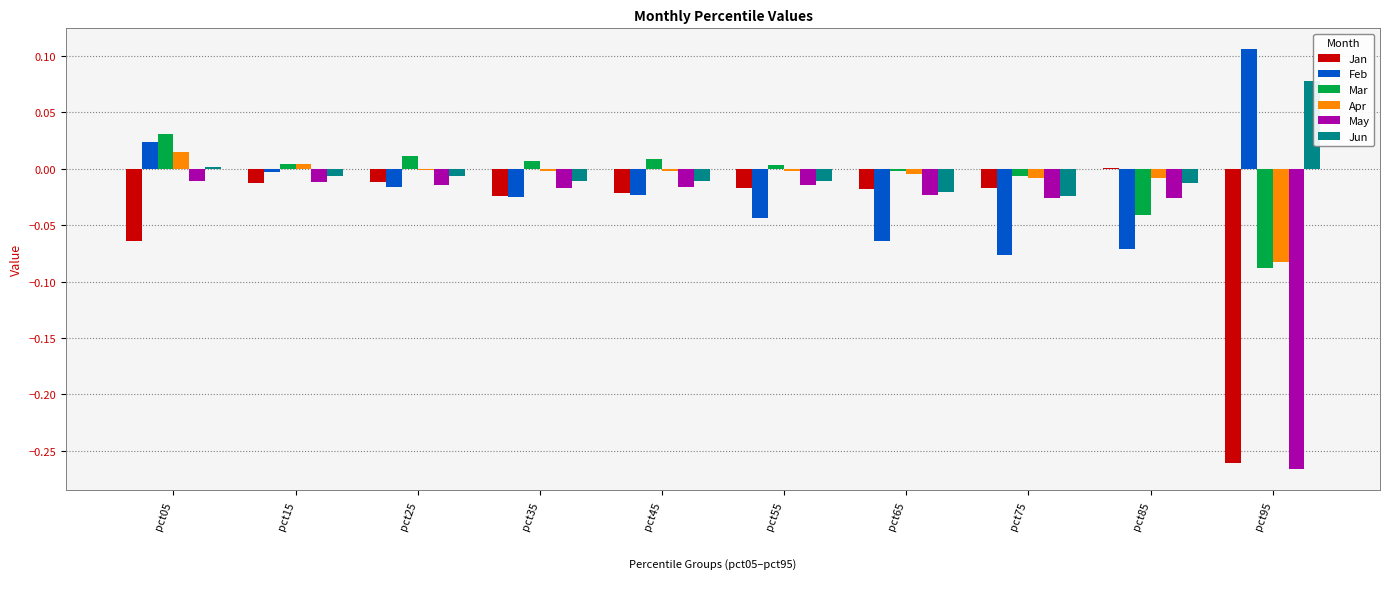

Which category has the highest value across all series?

pct95